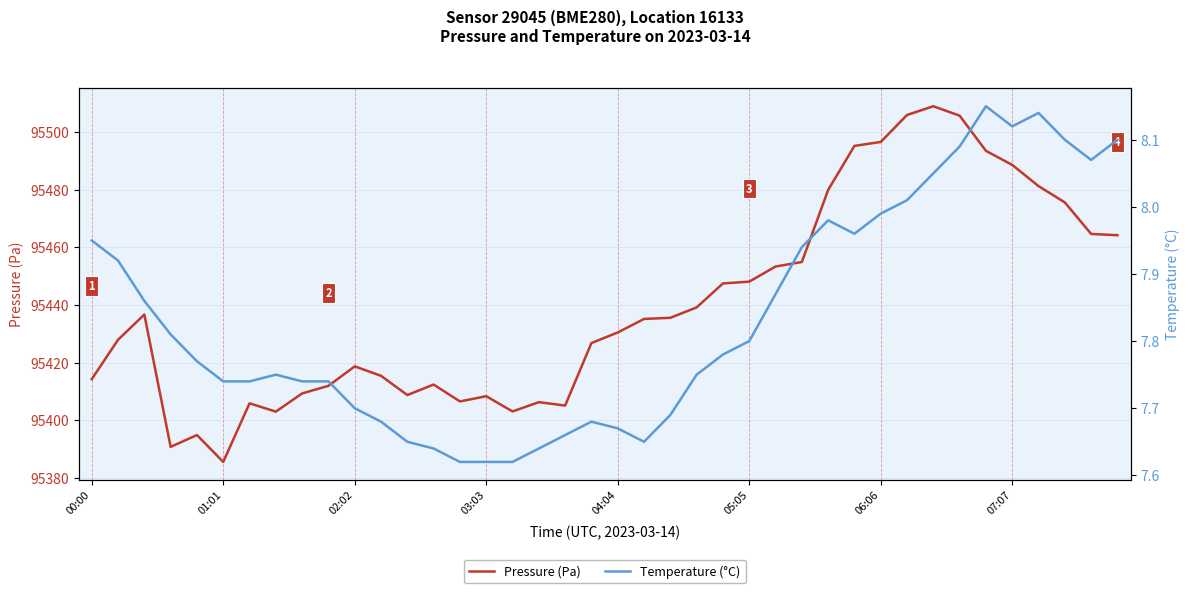

Which series has the largest total across all categories?

Pressure (Pa)